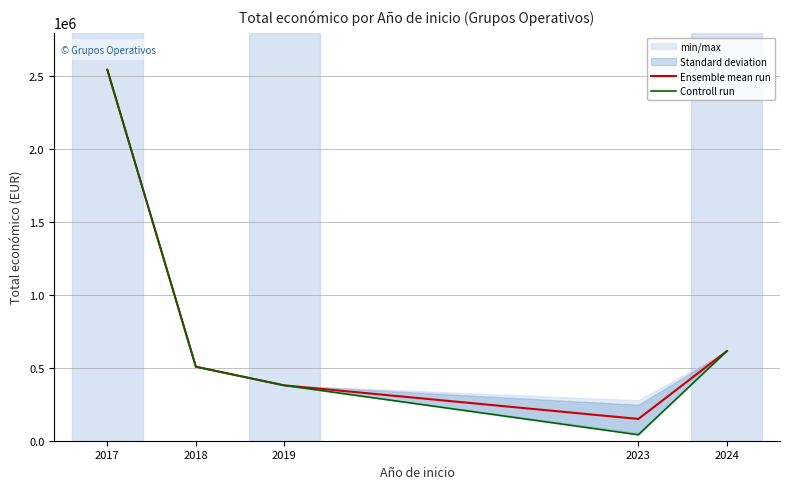

What is the smallest value displayed?

40876